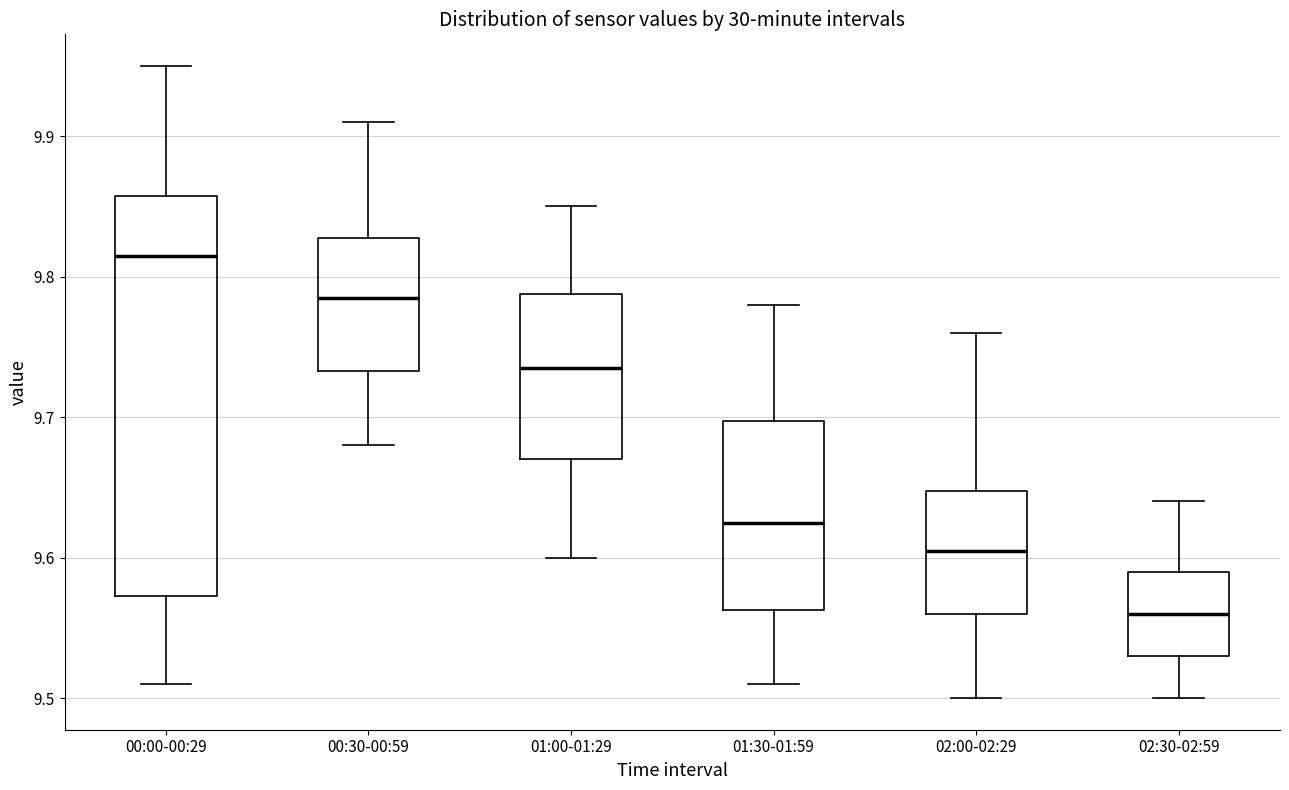

Comparing the boxes themselves (not the whiskers), which one is the tallest?

00:00-00:29